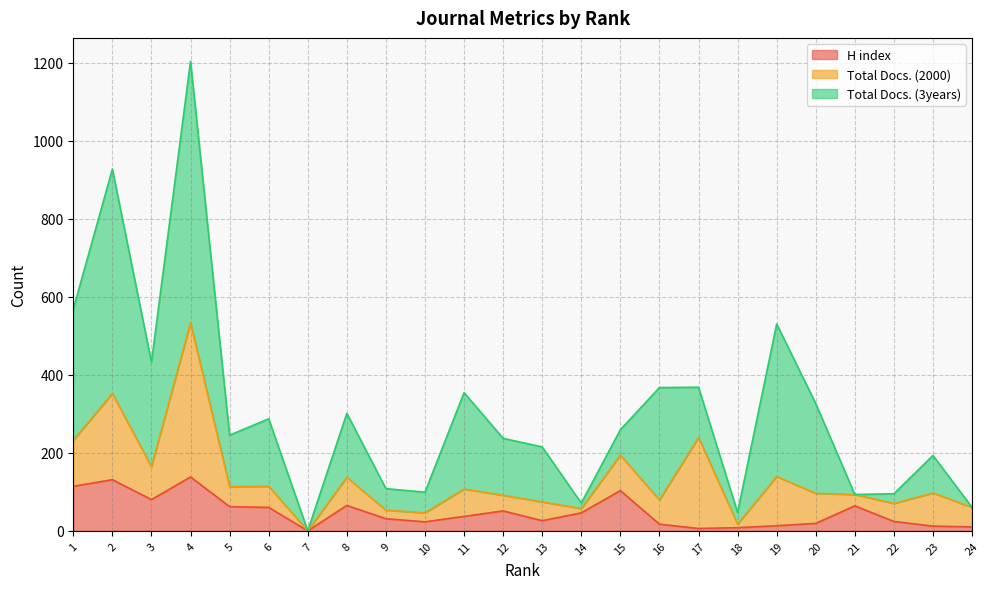

Which series has the largest range (max minus min)?

Total Docs. (3years)